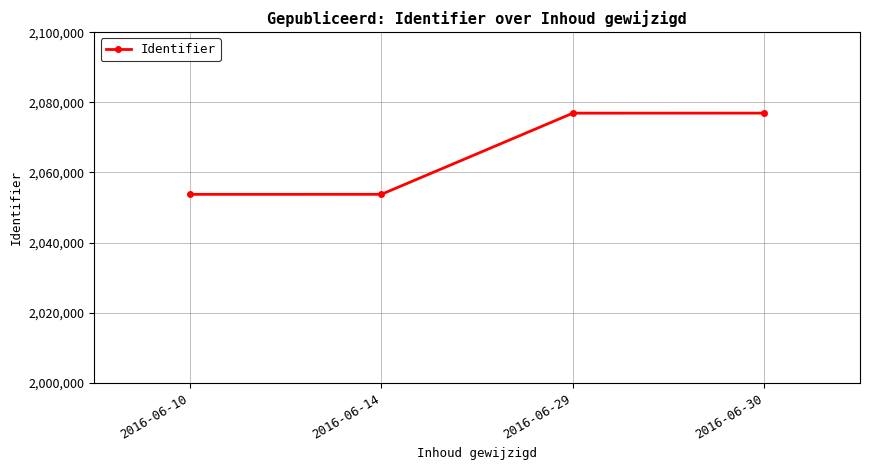

What is the sum of all values?

8261384